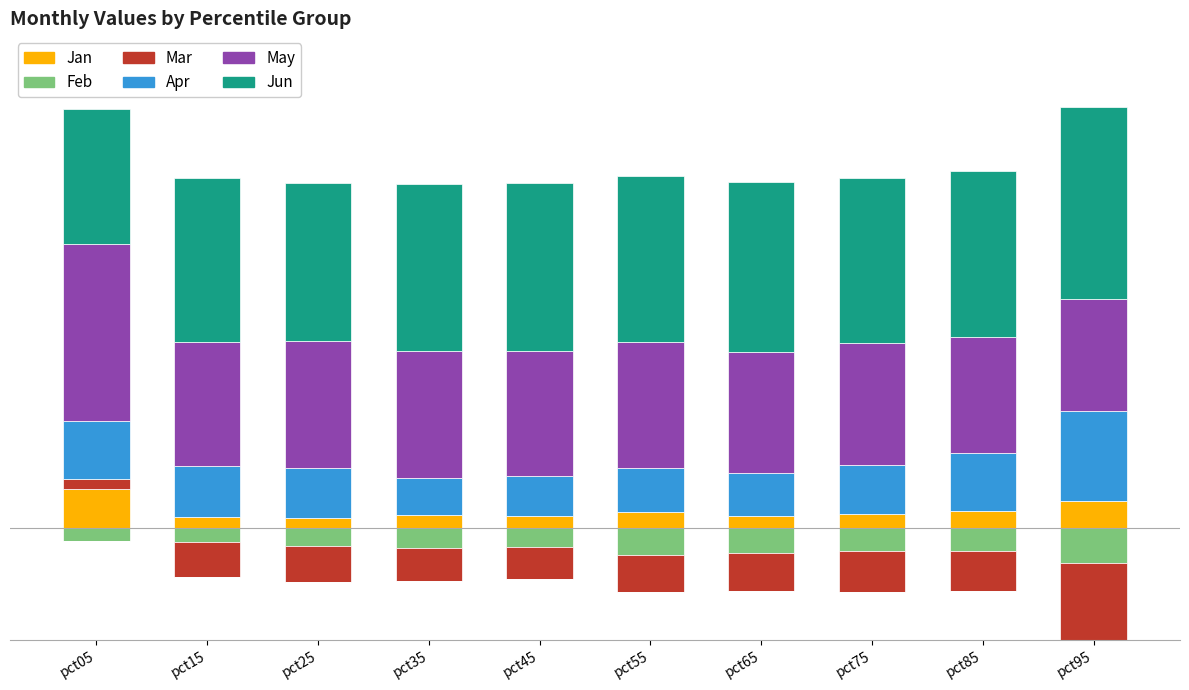

What is the difference between the maximum and minimum values?

0.2